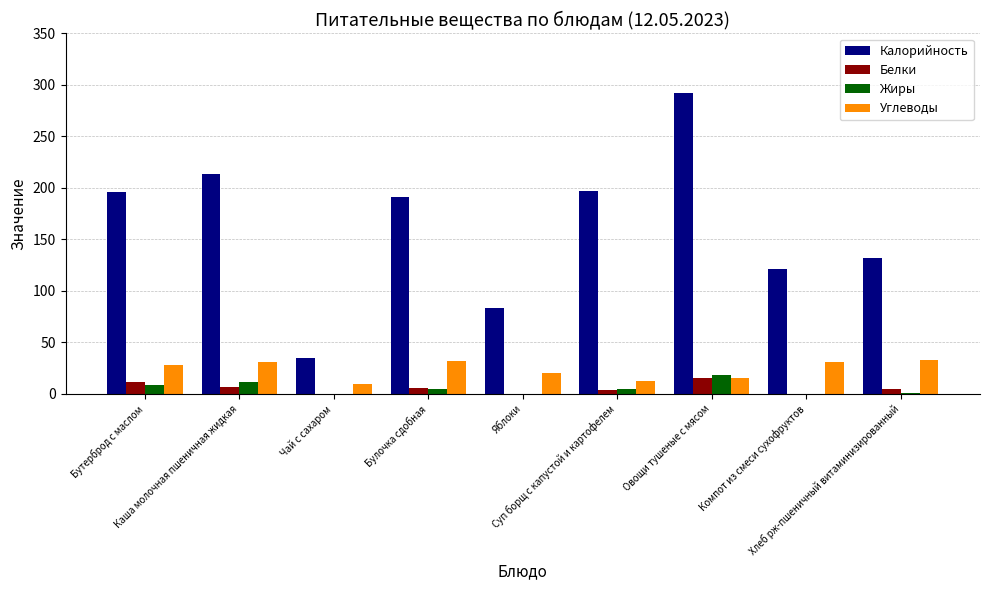

What is the greatest value displayed?

292